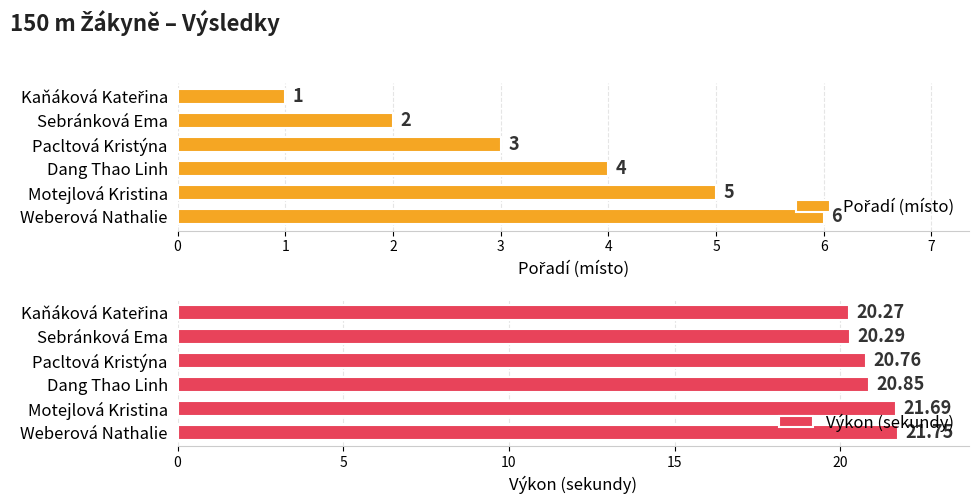

Reading left to right, list all the values displayed in this chart.

Pořadí (místo): 1.0	2.0	3.0	4.0	5.0	6.0
Výkon (sekundy): 20.3	20.3	20.8	20.9	21.7	21.8